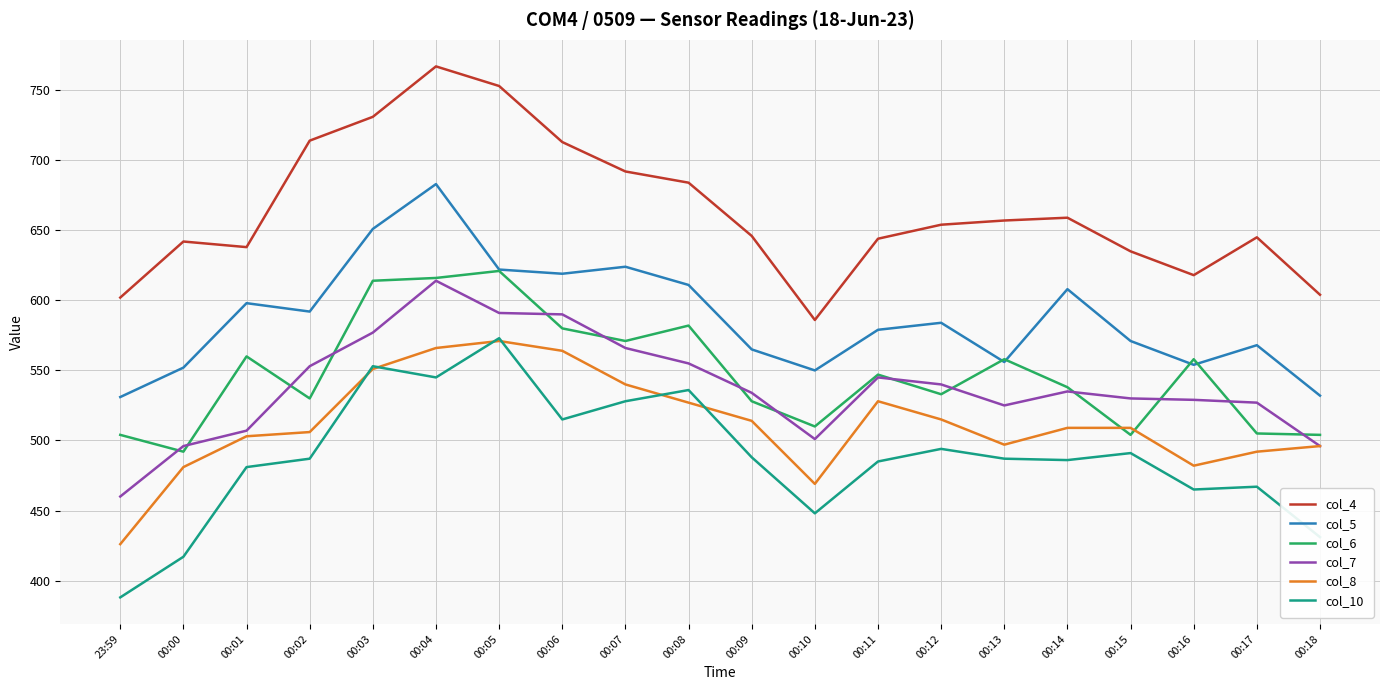

What is the difference between the highest and lowest values at 00:05?

182